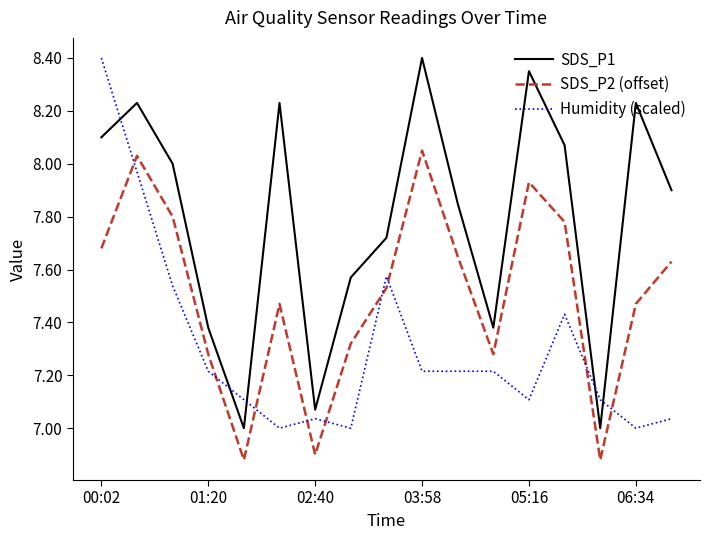

What is the maximum value shown in the chart?

8.4